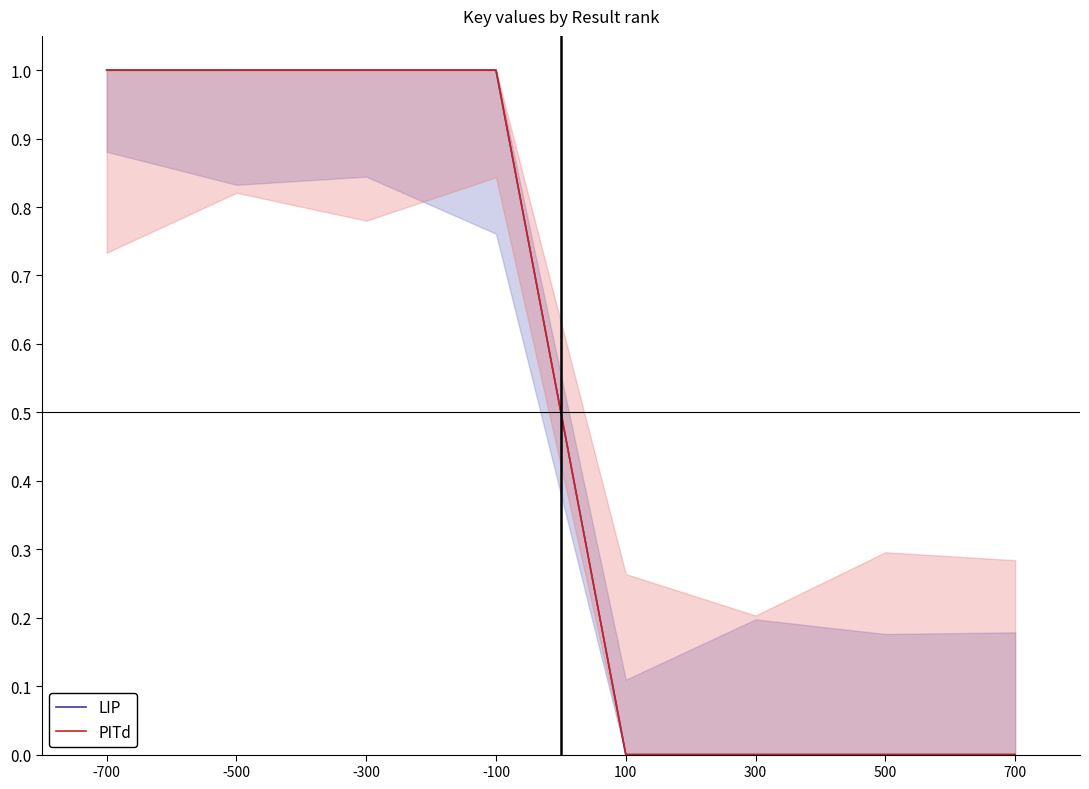

Where is the first local maximum for LIP?

-100